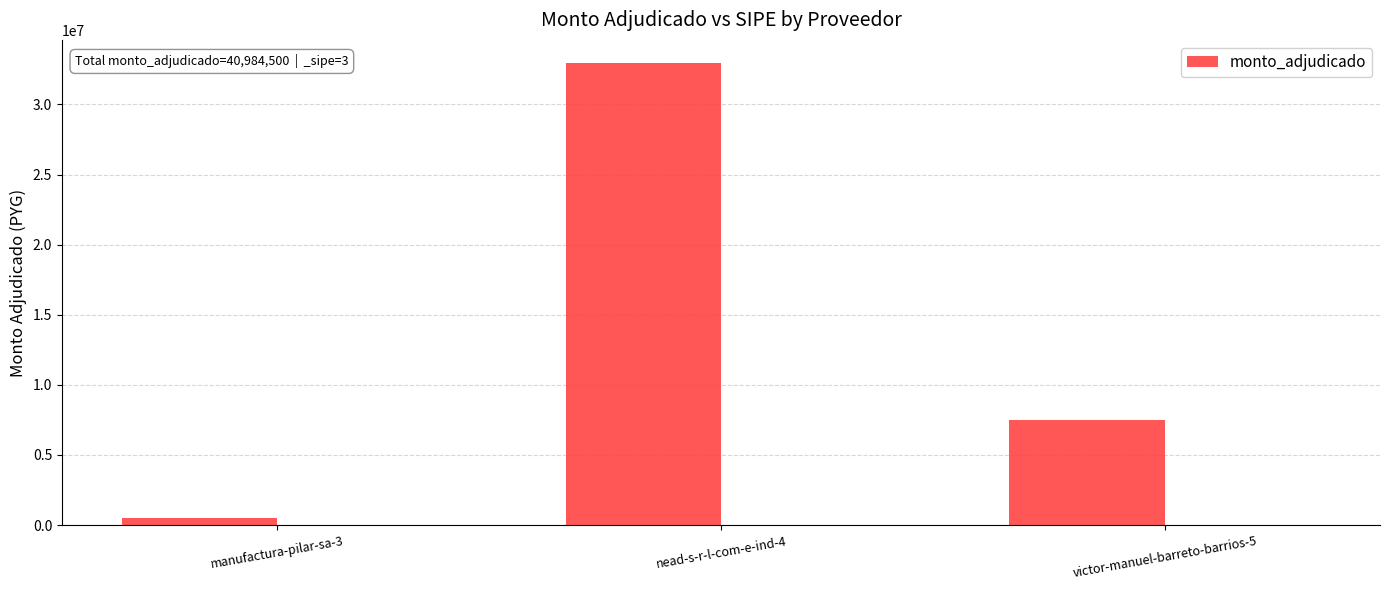

Read the value at manufactura-pilar-sa-3, to the nearest 10.

528500